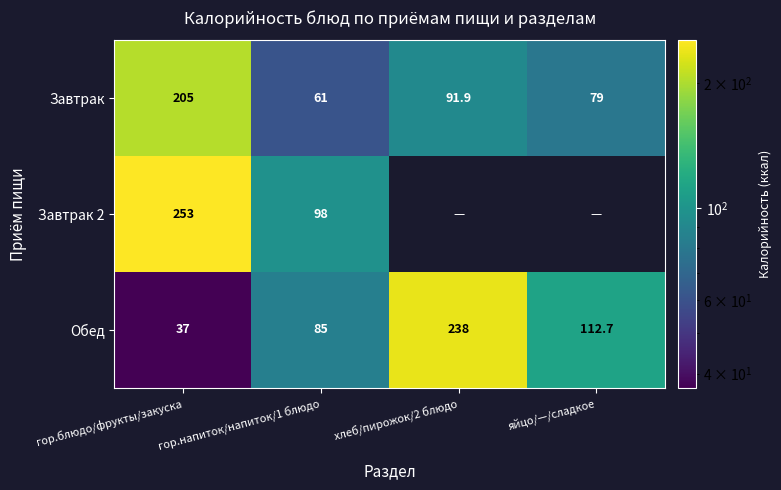

What is the maximum value shown in the chart?

253.0